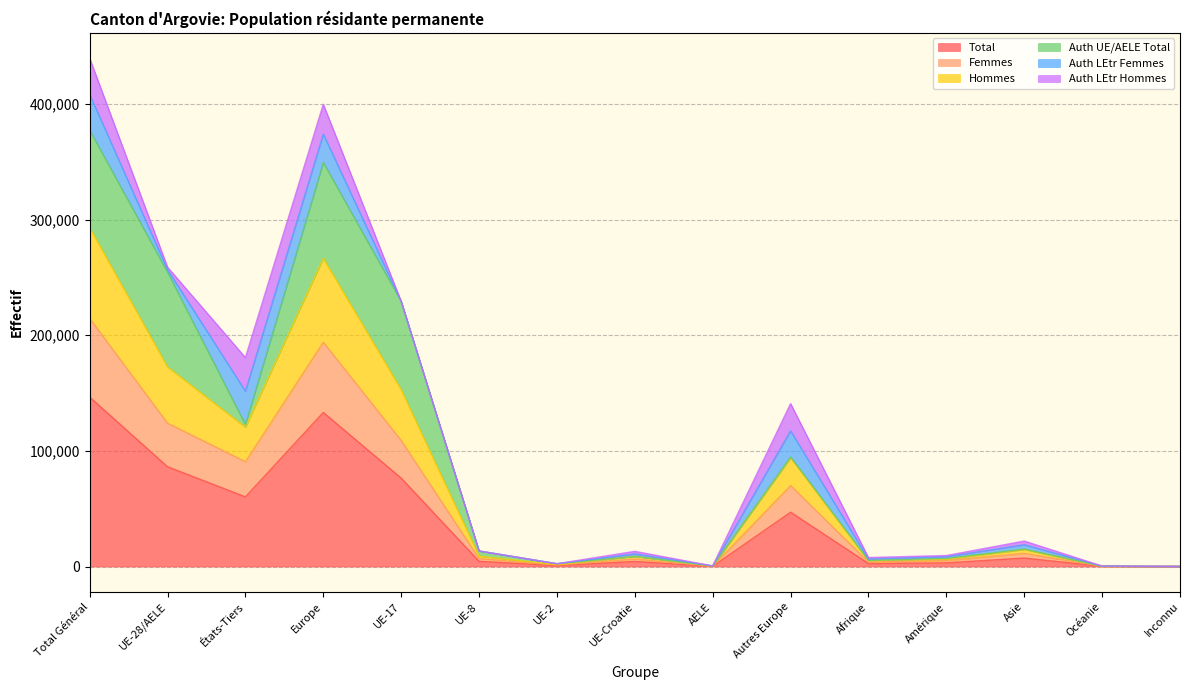

True or false: Femmes and Hommes cross at least once.

False